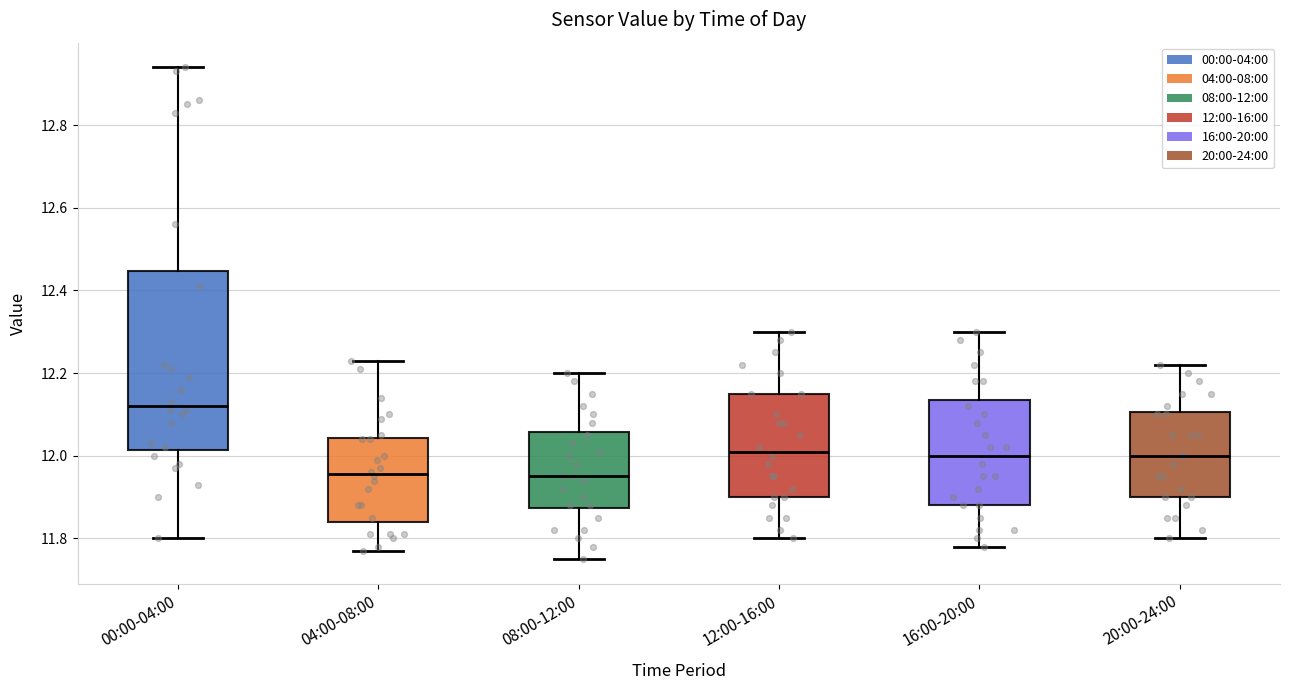

Which box's median line is the highest?

00:00-04:00